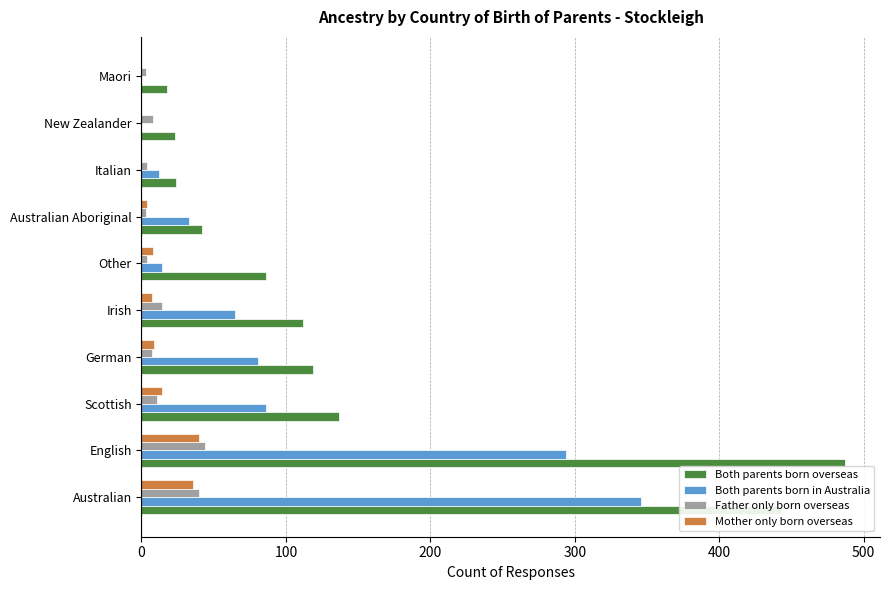

What is the maximum value shown in the chart?

487